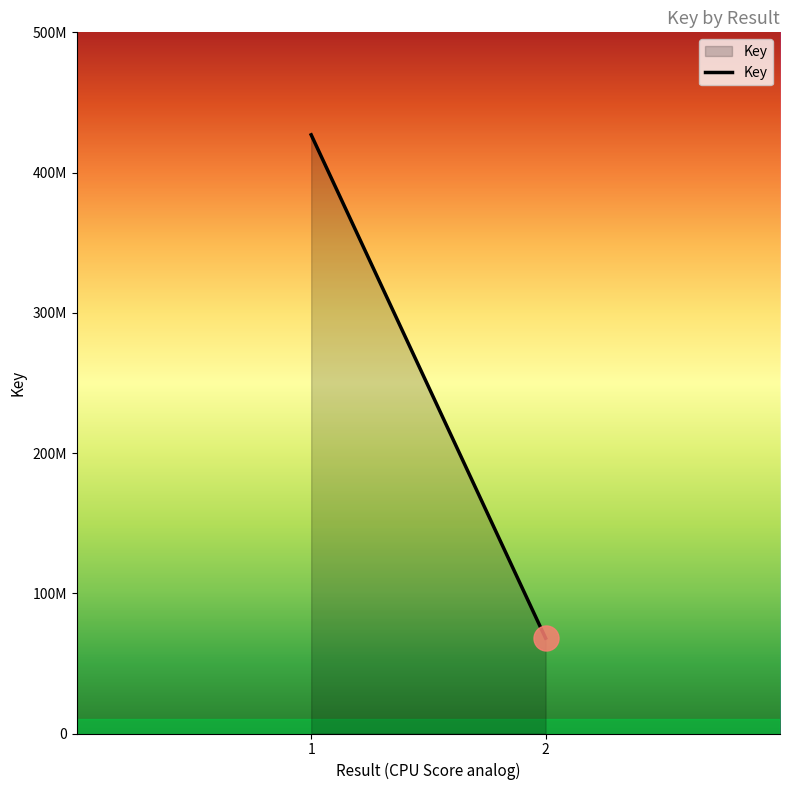

The chart shows a value of 593253316 at 1. True or false?

False